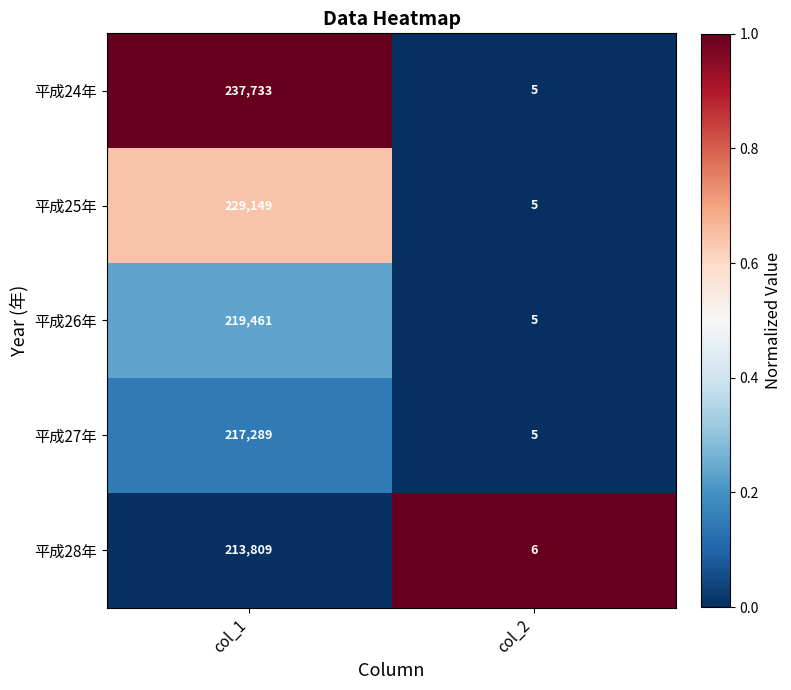

Which series has the widest spread of values?

平成24年